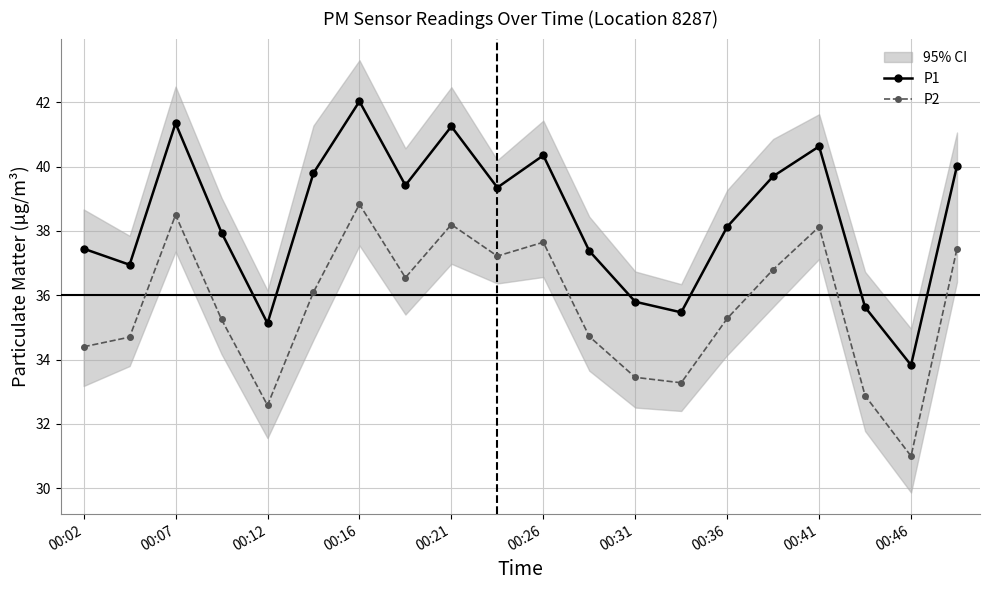

What is the difference between the maximum and second lowest values in the P2 series?

6.2